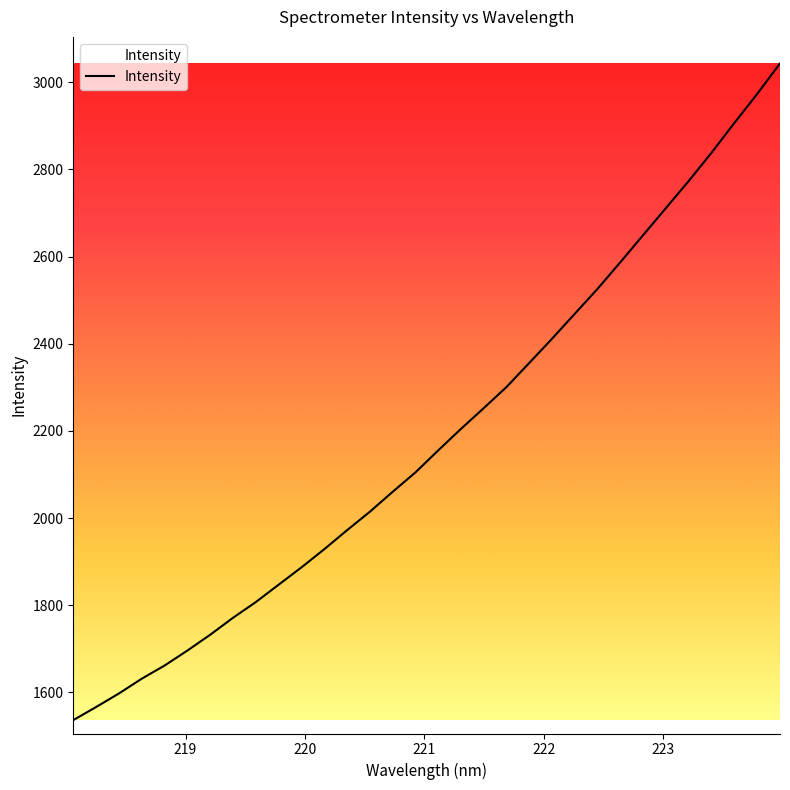

What is the smallest value displayed?

1536.3